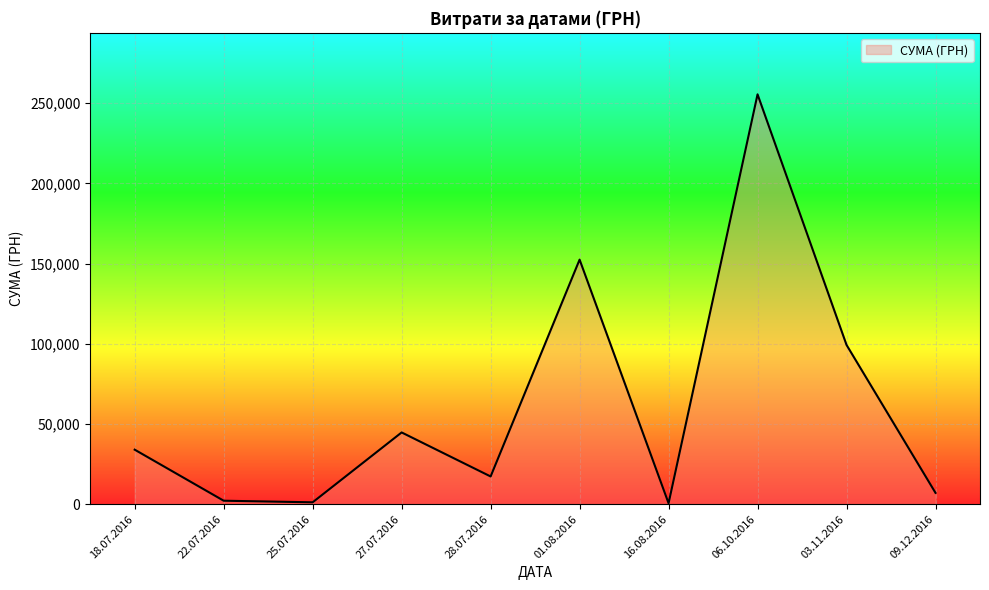

What is the change in value from 18.07.2016 to 09.12.2016?

-26929.0